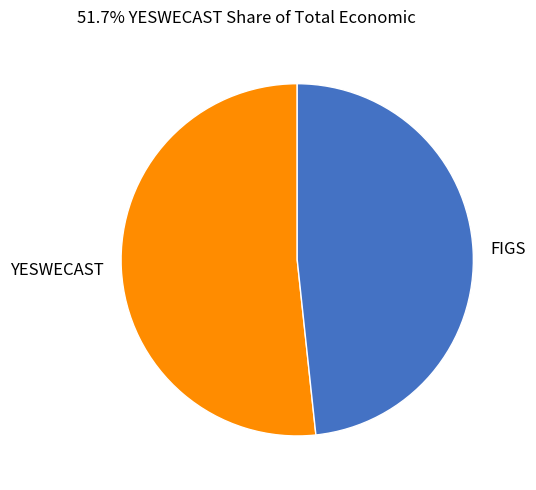

True or false: YESWECAST accounts for 52% of the total.

True